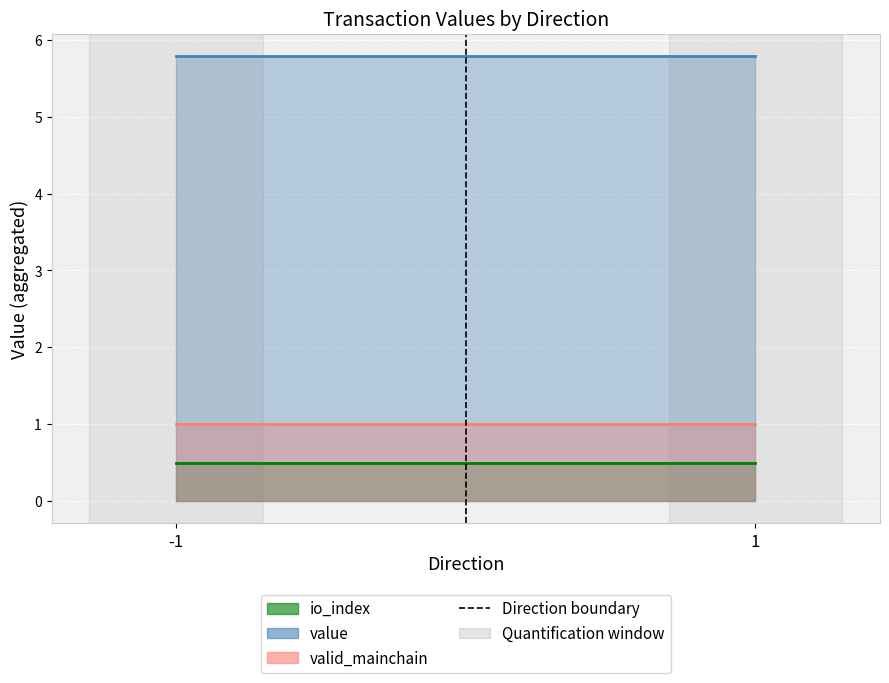

Count the values in the range 0 to 1.

2